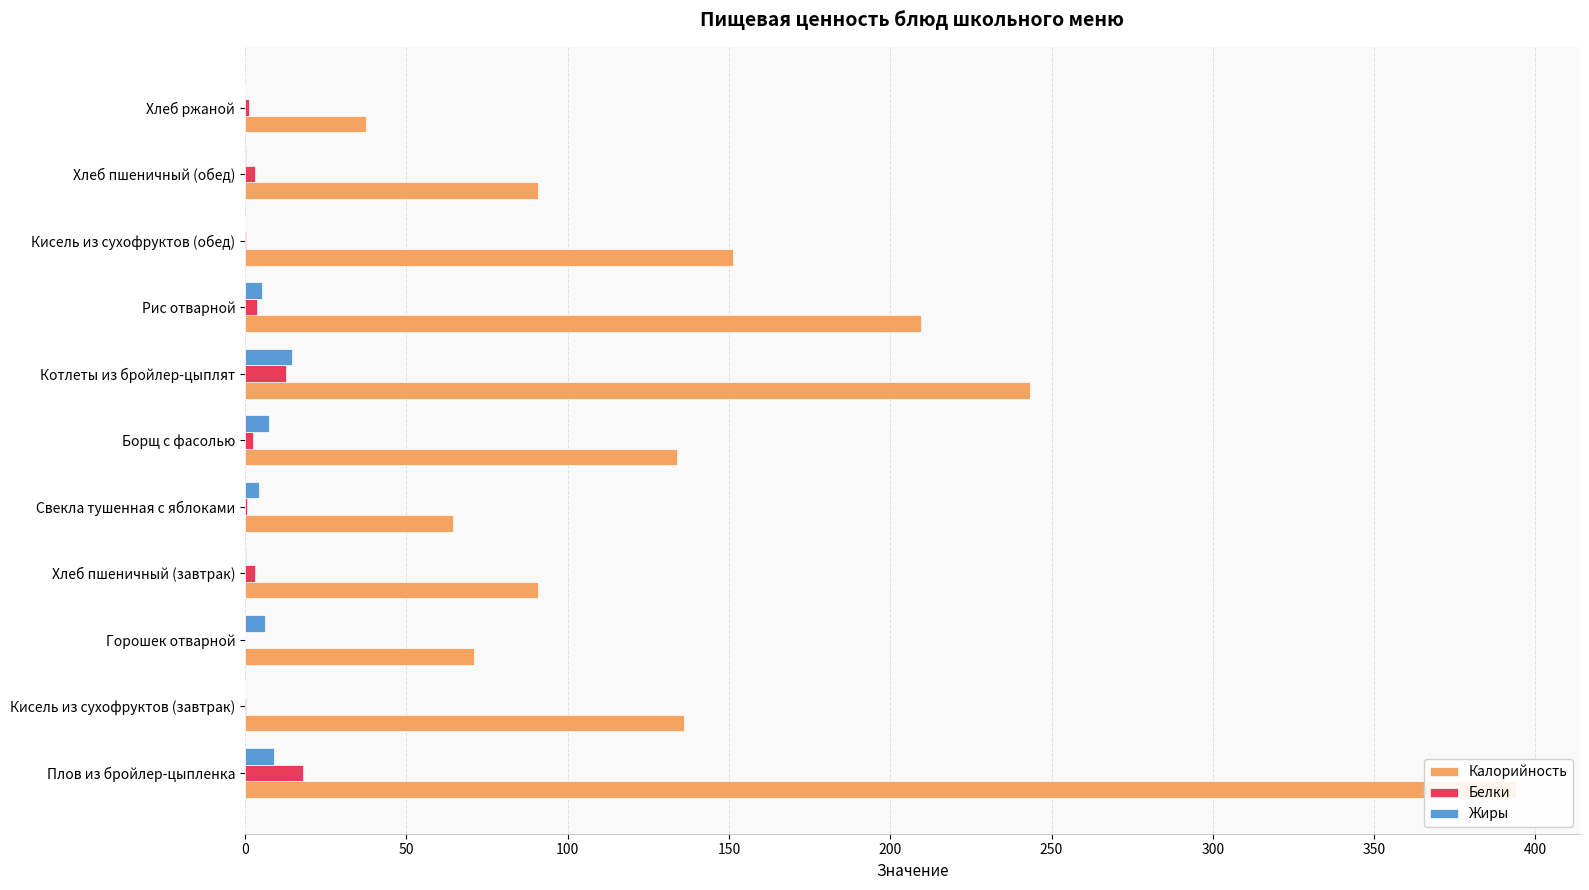

Between Котлеты из бройлер-цыплят and Хлеб пшеничный (обед), which series saw the biggest shift?

Калорийность